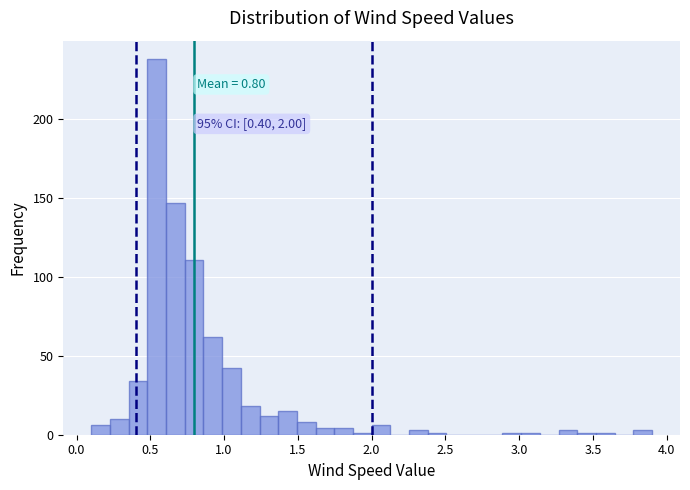

Read against the x-axis, roughly where is the centre of the tallest bar?

0.55